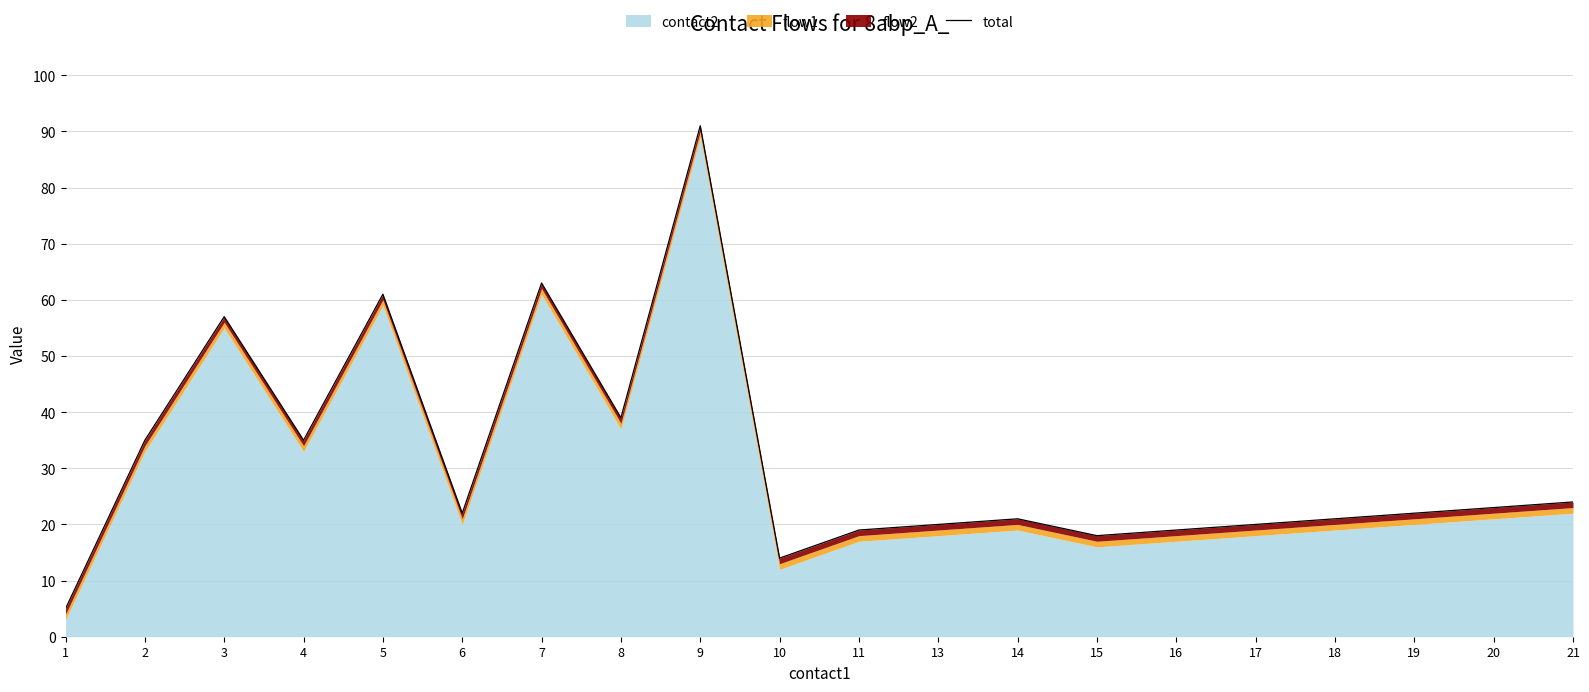

How many points are lower than both their immediate neighbors (excluding endpoints)?

5